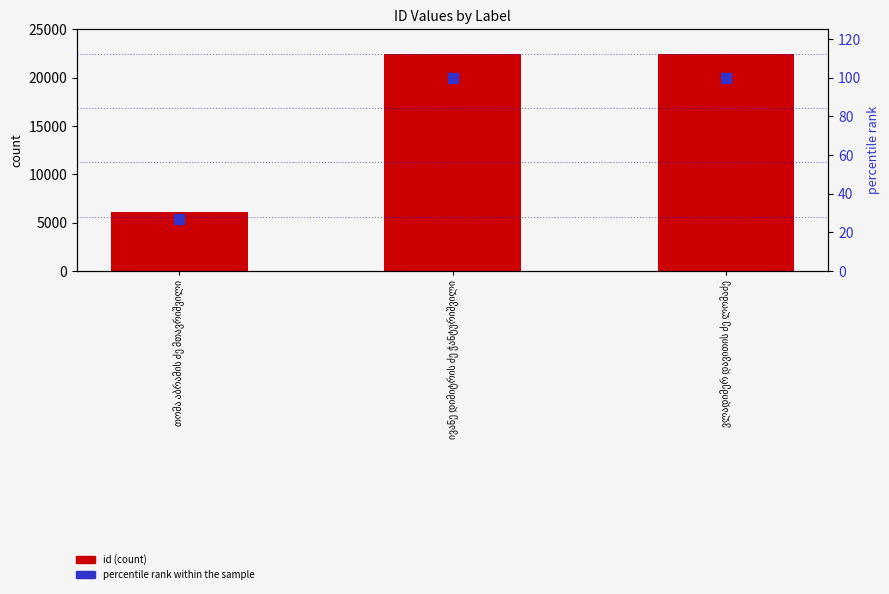

Which series reaches the minimum Y coordinate?

percentile rank within the sample